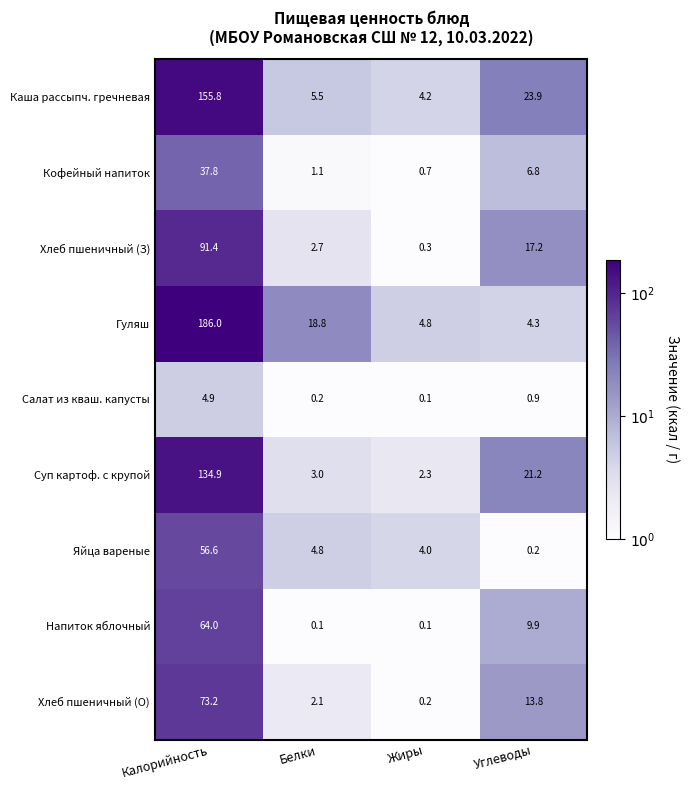

True or false: Напиток яблочный has a value of 9.9 at Углеводы.

True